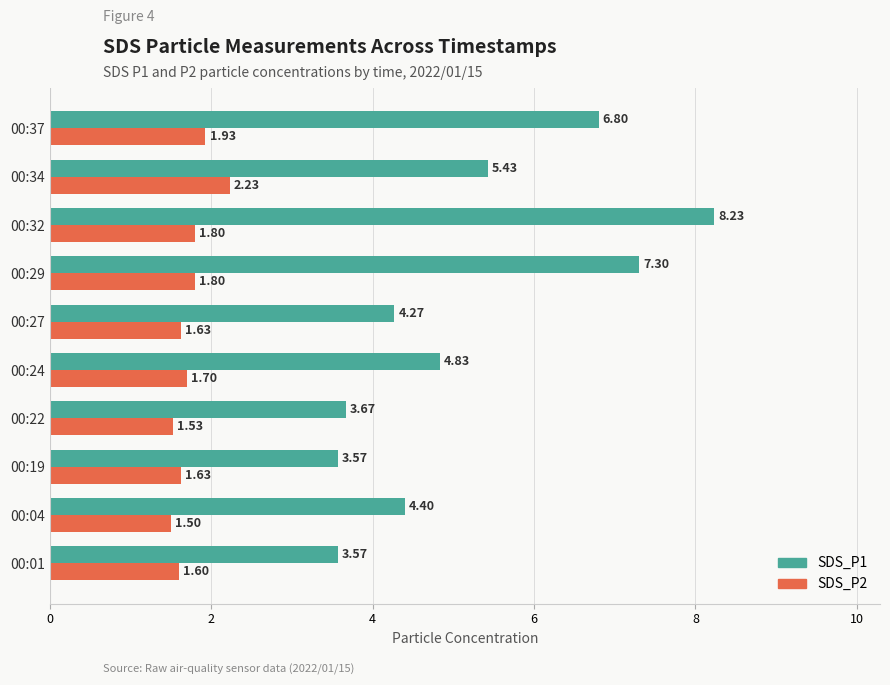

Between 00:19 and 00:27, which series saw the biggest shift?

SDS_P1